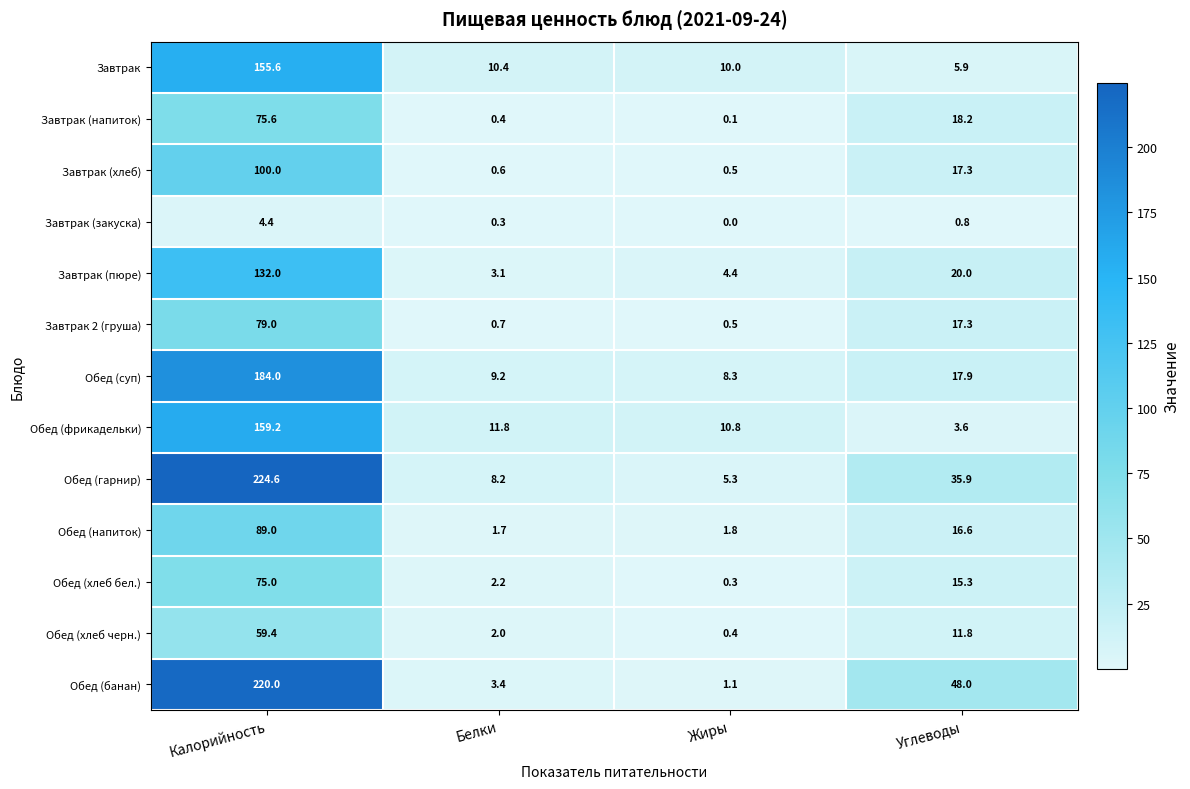

Which label corresponds to the smallest value in the chart?

Жиры